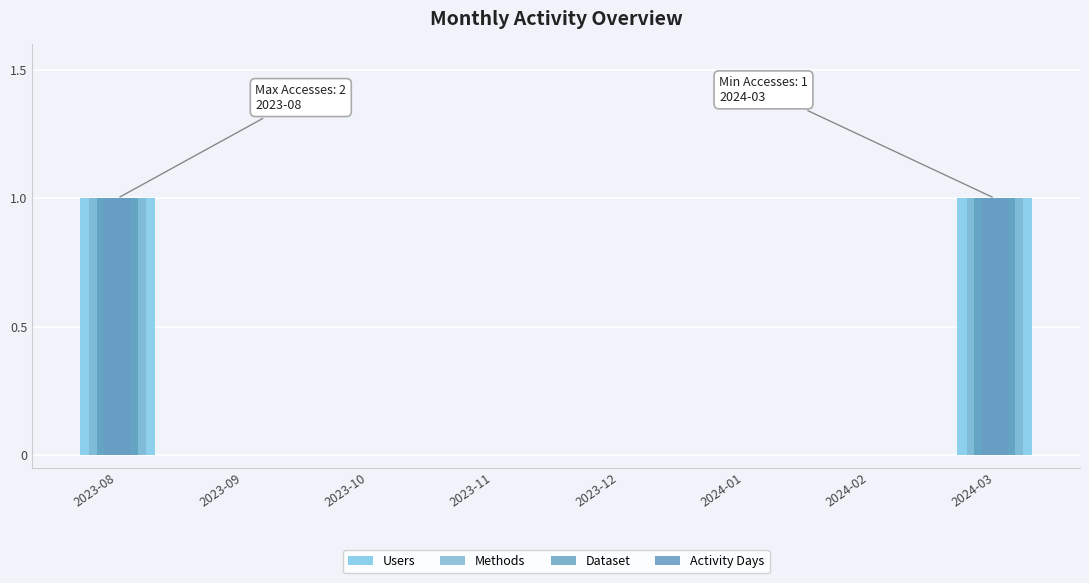

What is the greatest value displayed?

1